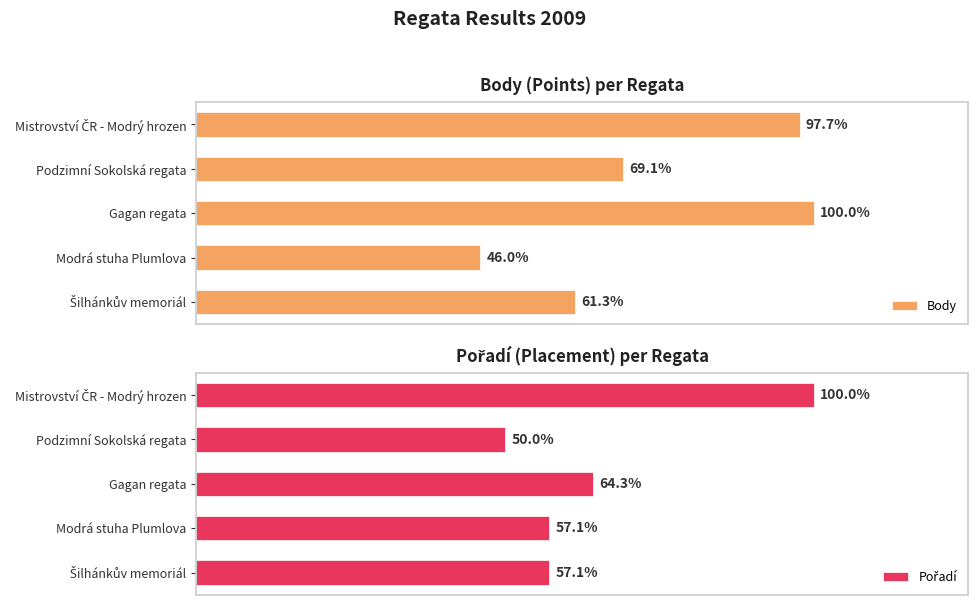

What is the difference between the maximum and minimum values in the Pořadí series?

7